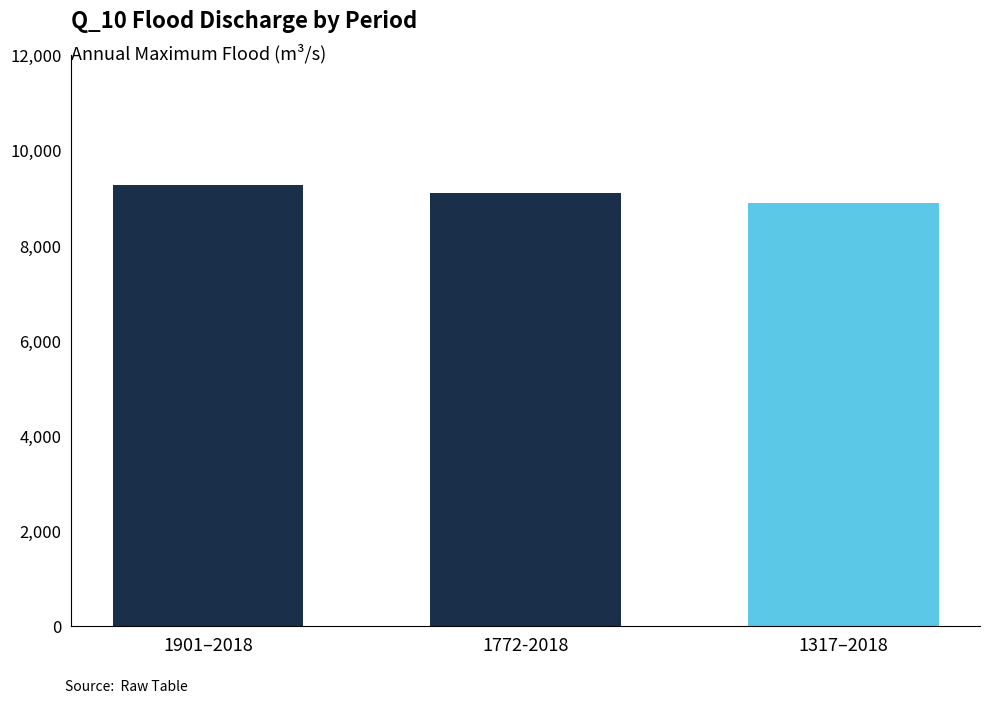

What is the value of the 2nd bar from the left?

9106